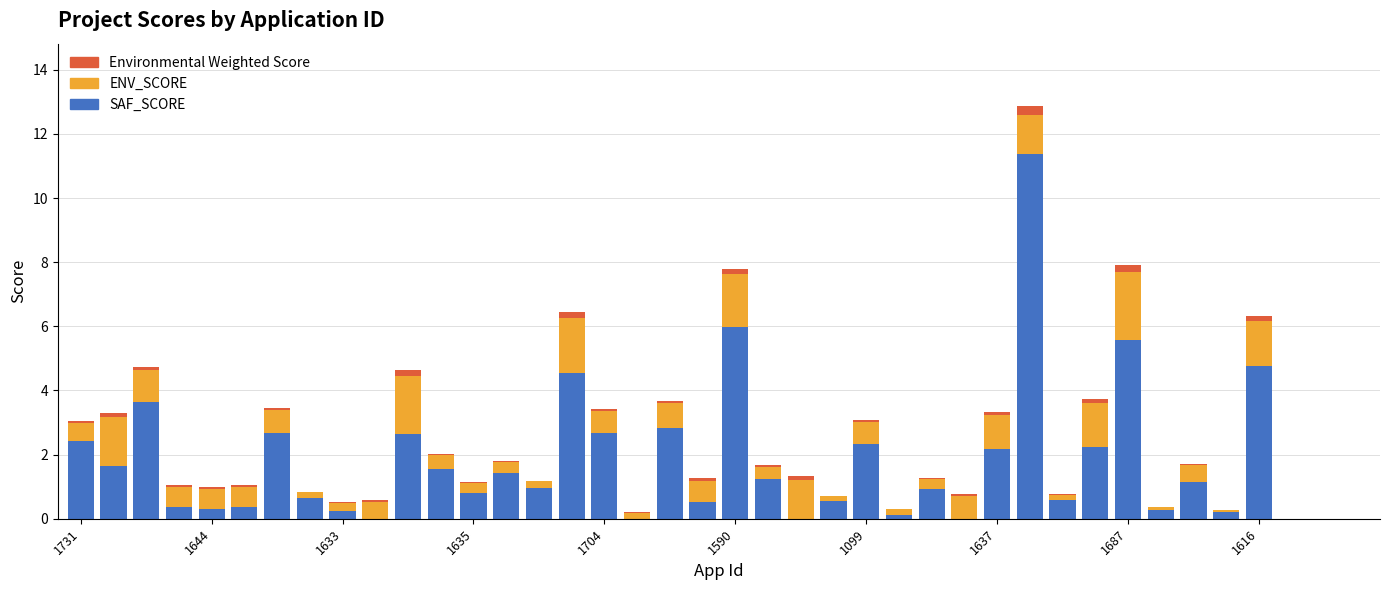

What is the maximum value for SAF_SCORE?

11.4